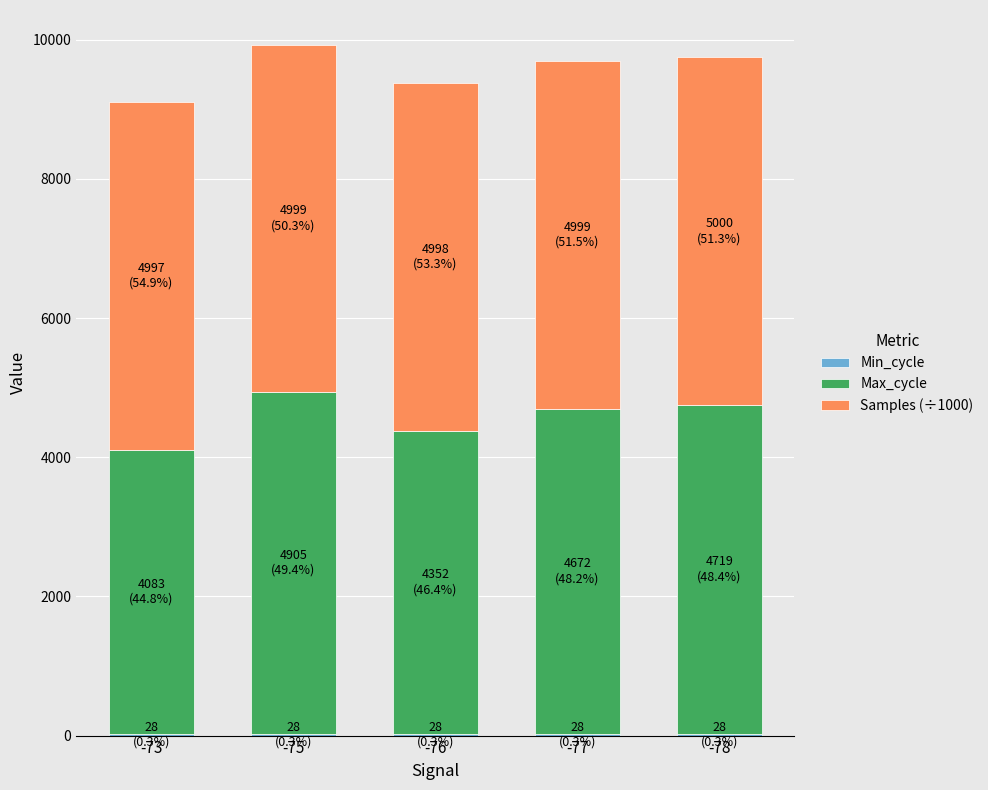

Rank the series at -77 from lowest to highest value.

Min_cycle, Max_cycle, Samples (÷1000)